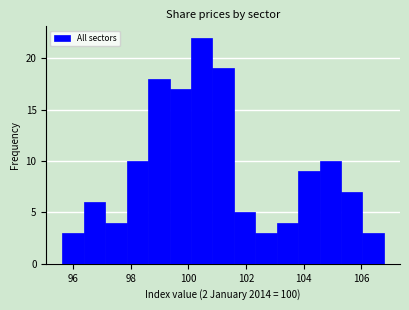

Around what value on the x-axis is the tallest bar? Give the approximate position of its centre, as read against the axis.

100.4